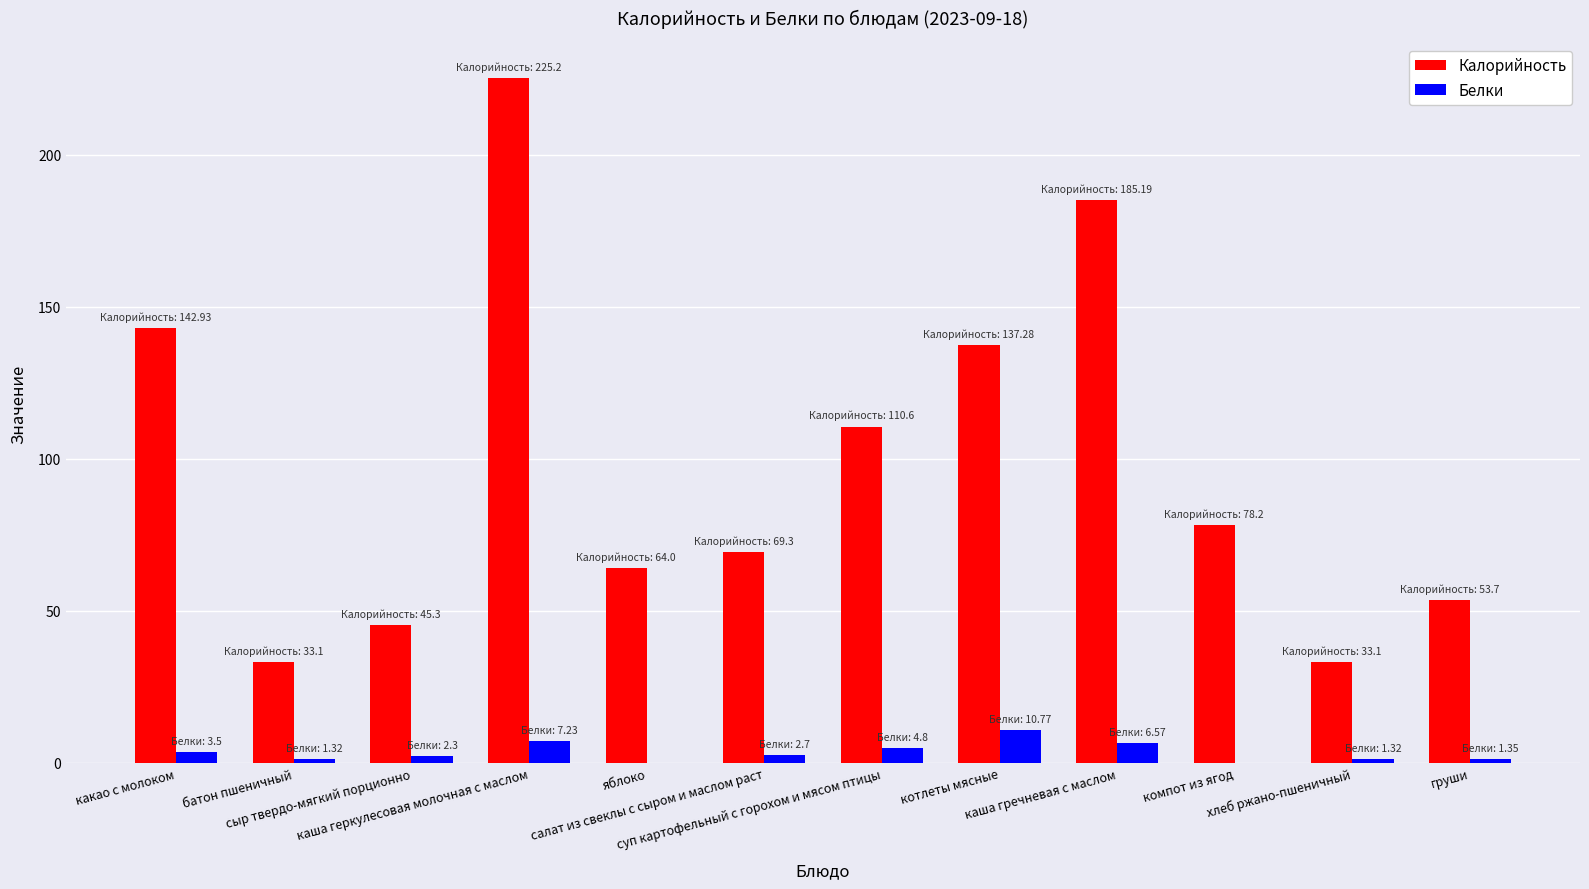

Which series has the largest total across all categories?

Калорийность